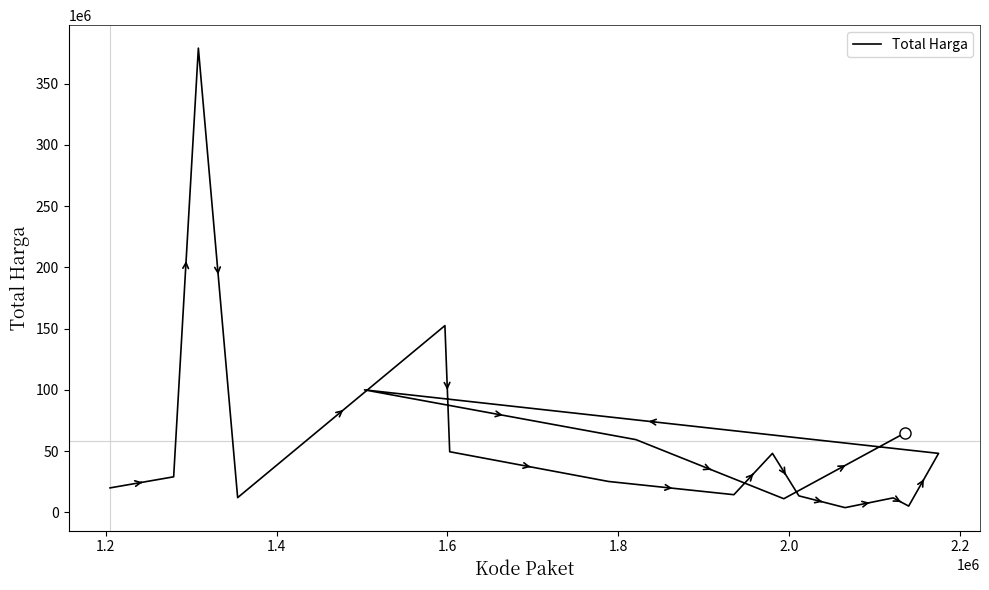

How many interior local valleys (lower than both neighbors) does the data have?

5